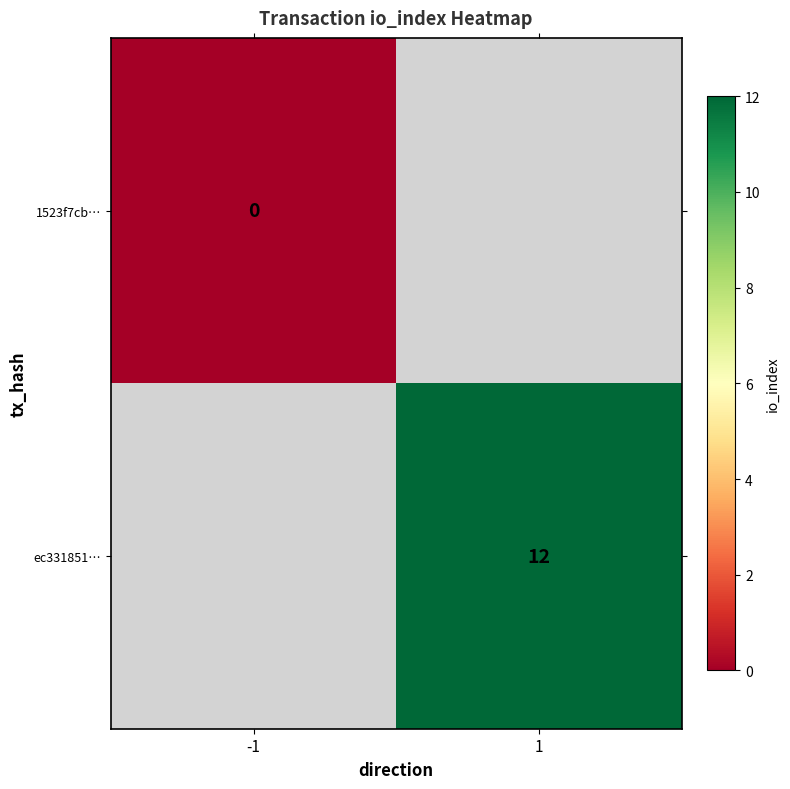

The ec331851… series shows 12 at 1. True or false?

True